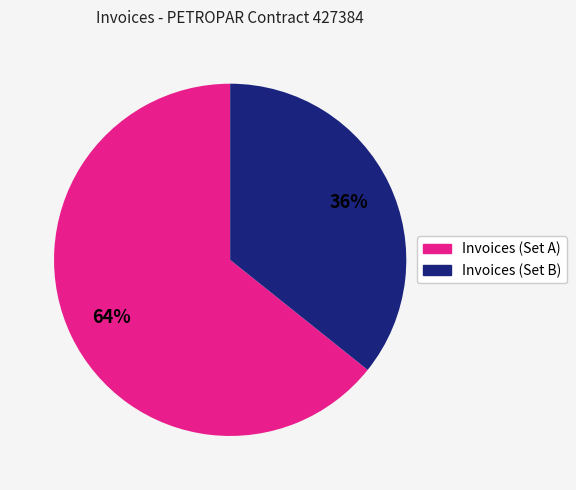

Is there a majority slice in this chart?

Yes